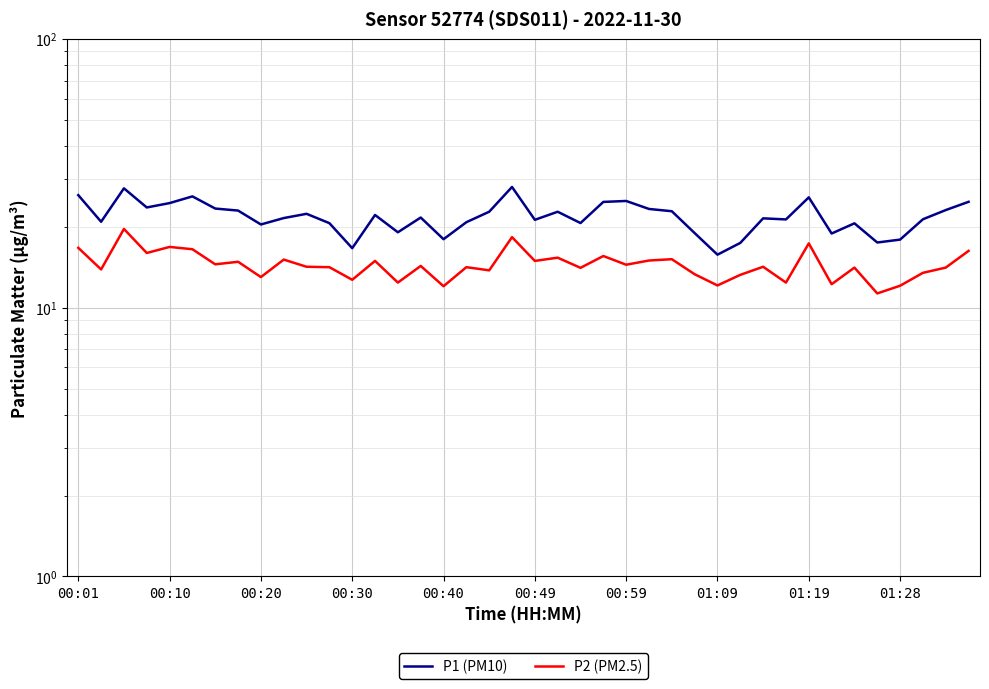

What is the maximum value shown in the chart?

28.1